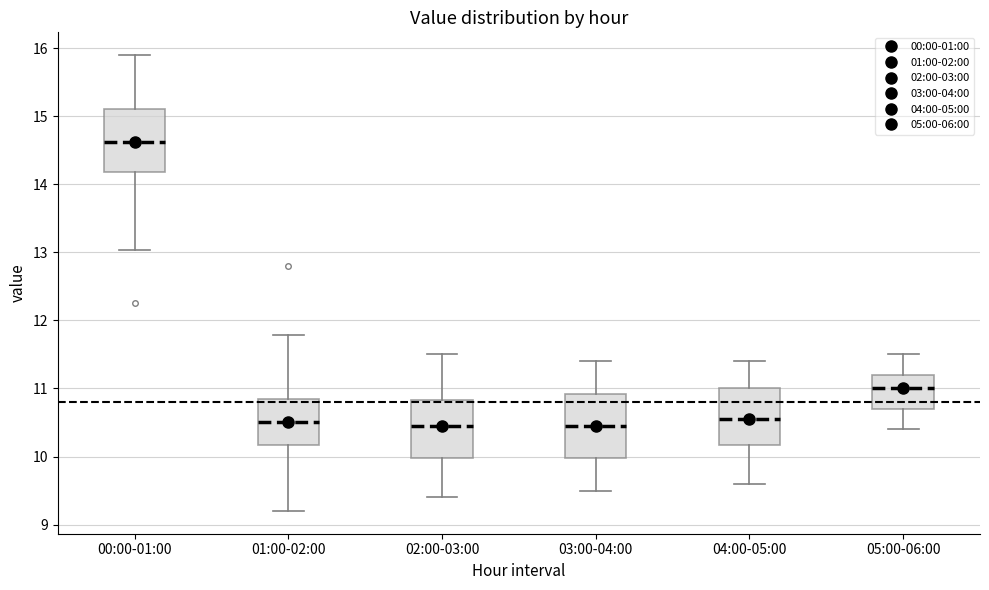

Which box has the highest median line?

00:00-01:00